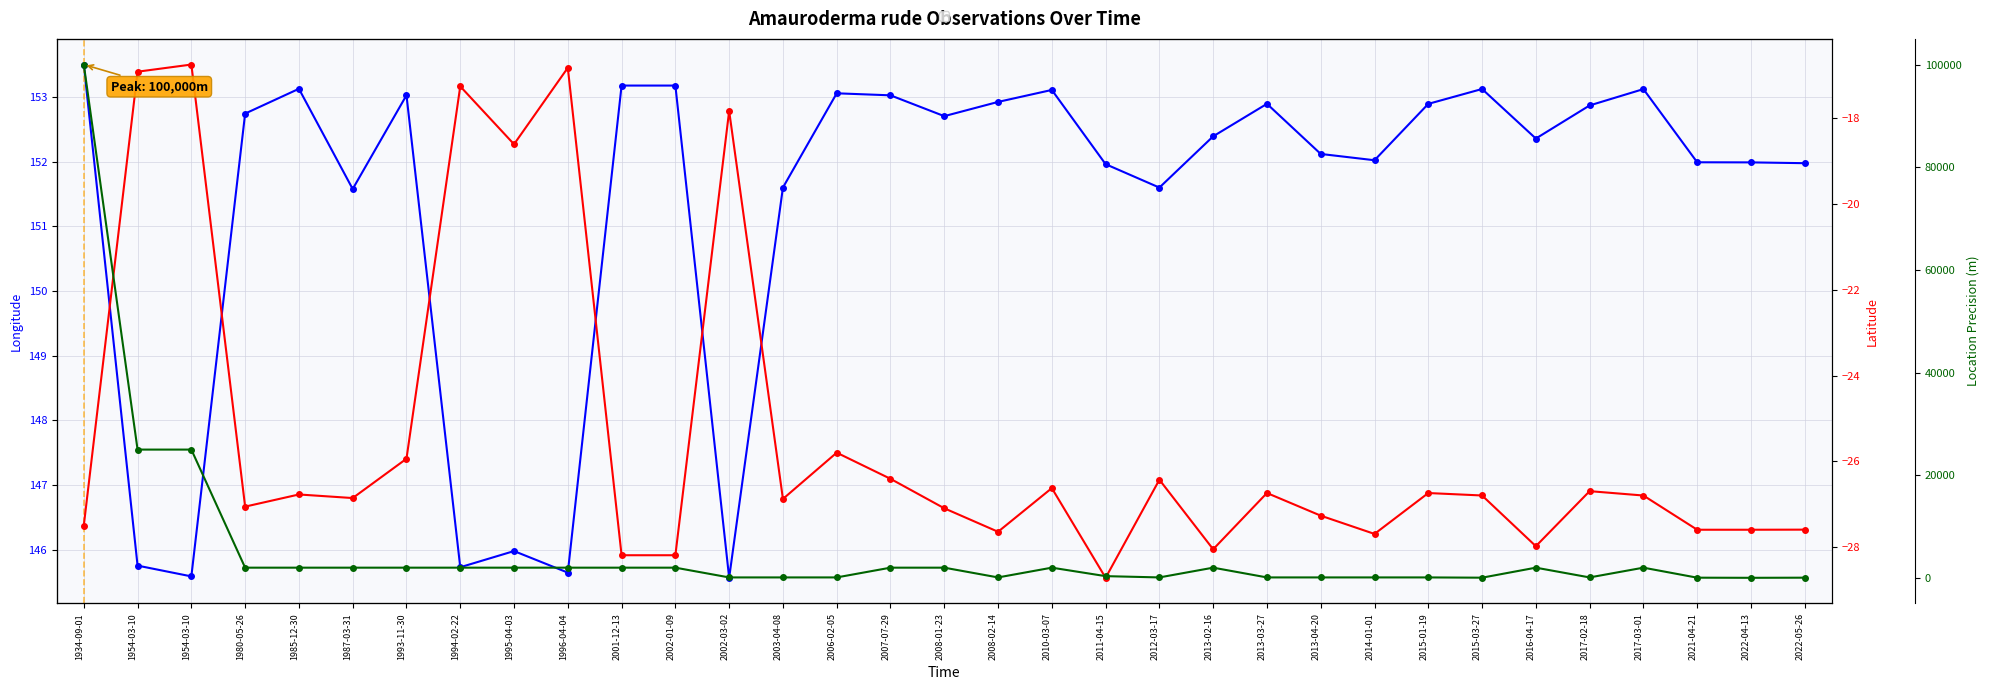

What is the sum of the Latitude values at 1934-09-01 and 2011-04-15?

-56.2